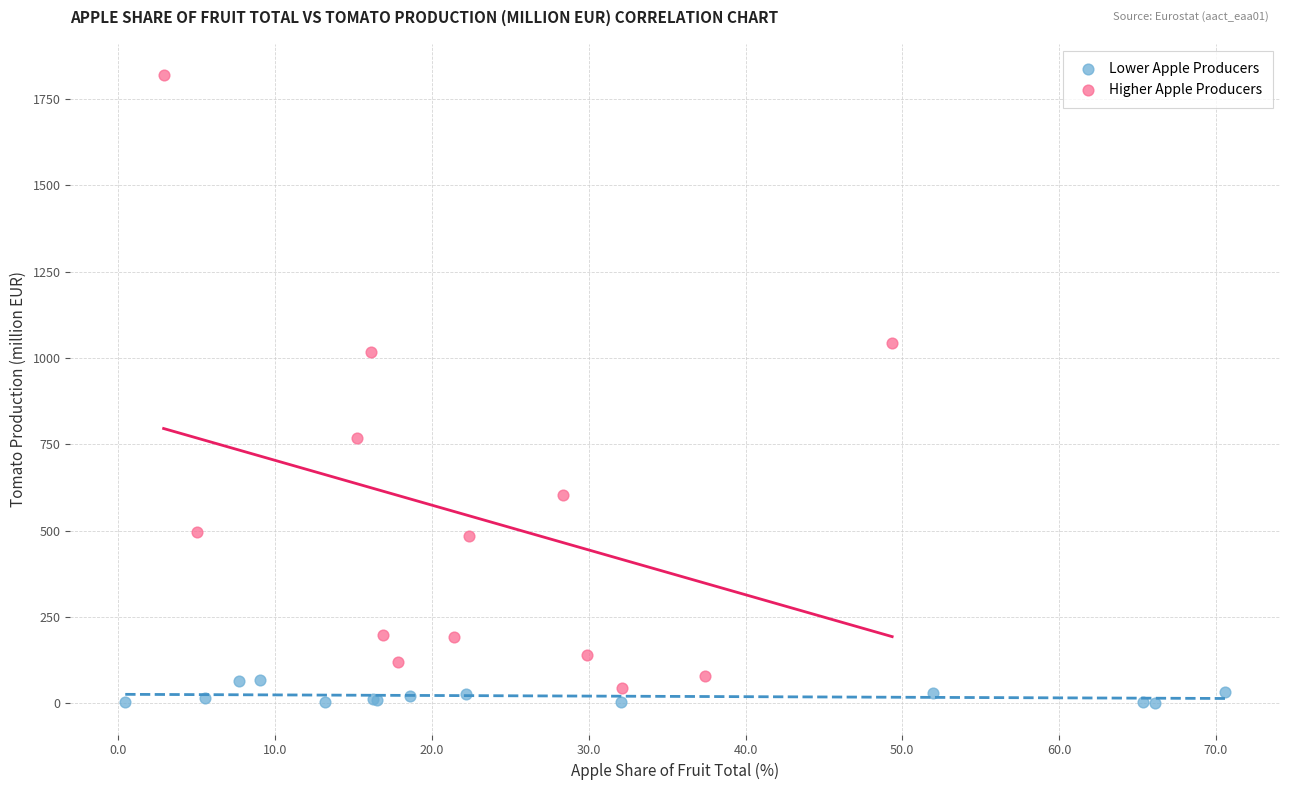

Which series contains the highest Y value?

Higher Apple Producers